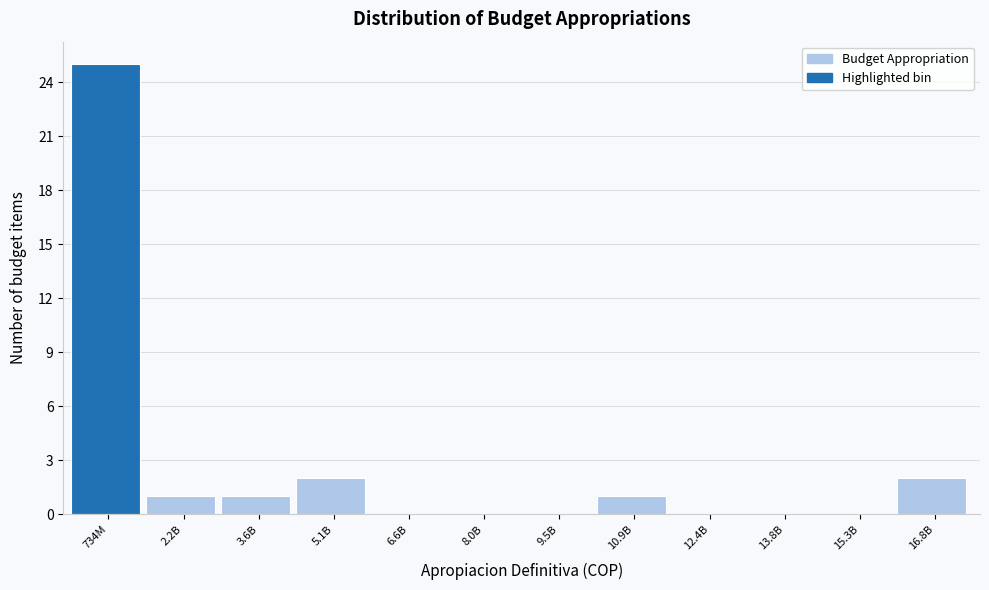

Reading left to right, extract all data points from this chart.

734M=25	2.2B=1	3.6B=1	5.1B=2	6.6B=0	8.0B=0	9.5B=0	10.9B=1	12.4B=0	13.8B=0	15.3B=0	16.8B=2